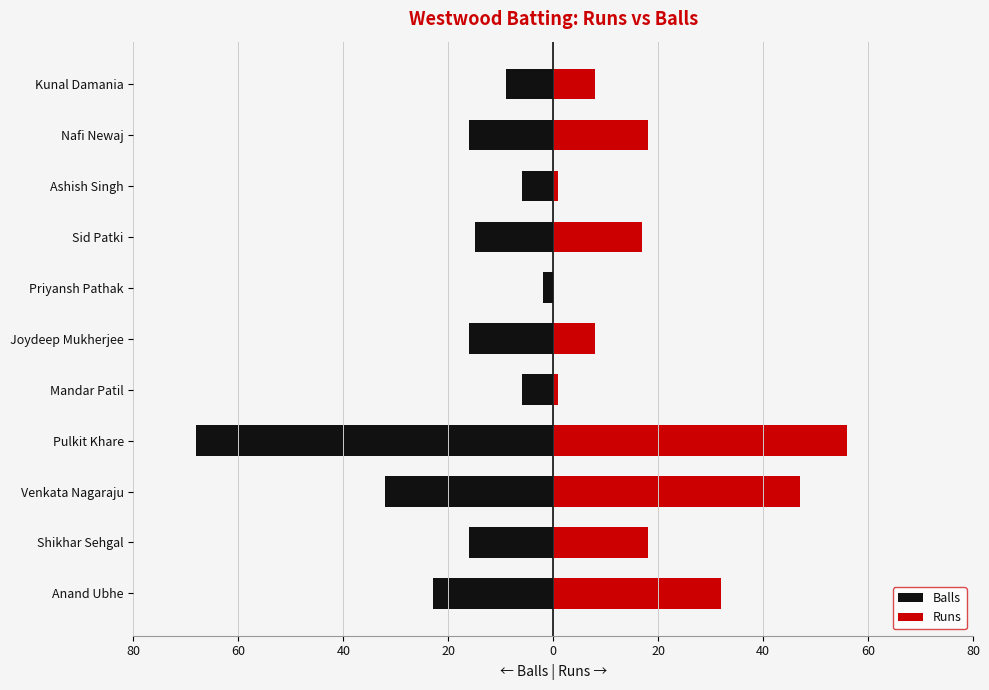

What is the value of the Balls bar at the 10th from the left?

-16